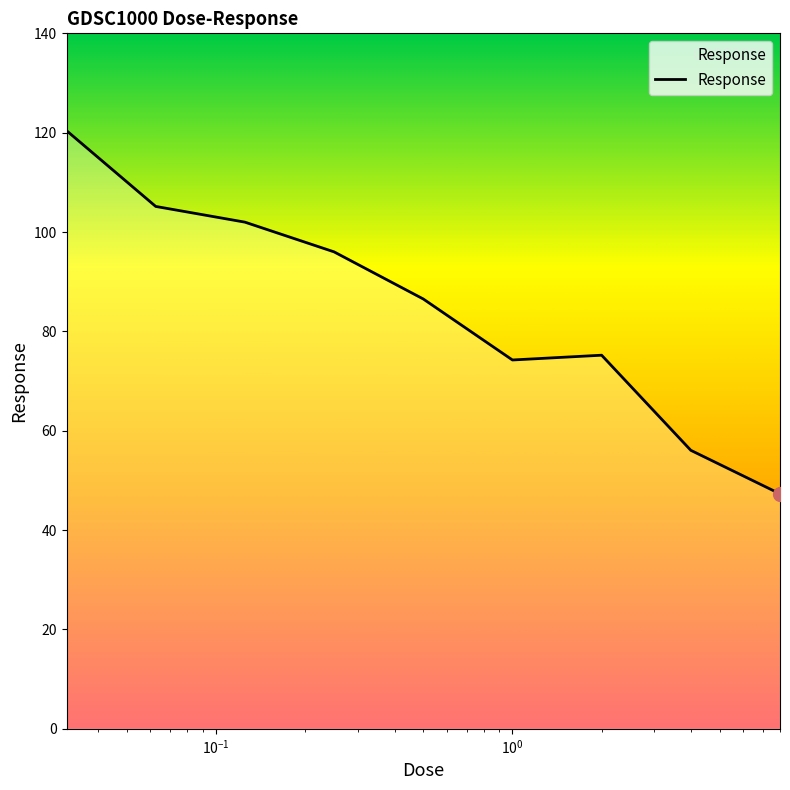

Is this an area chart (filled region under the line)?

No